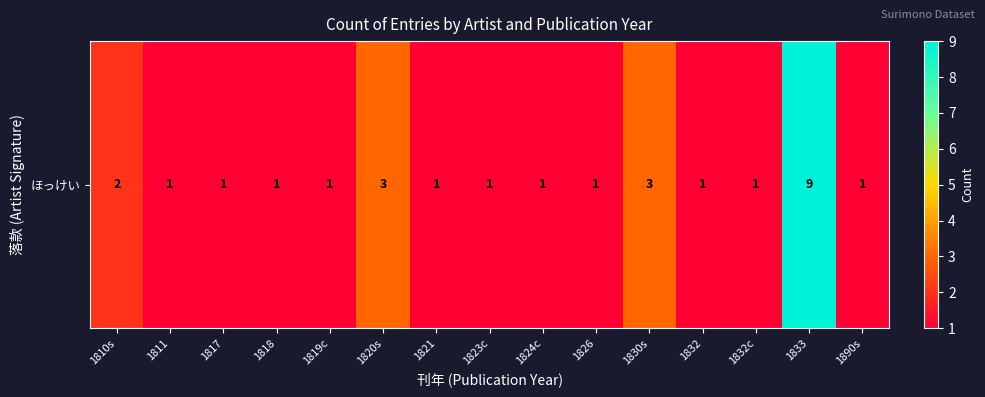

What is the average value?

2